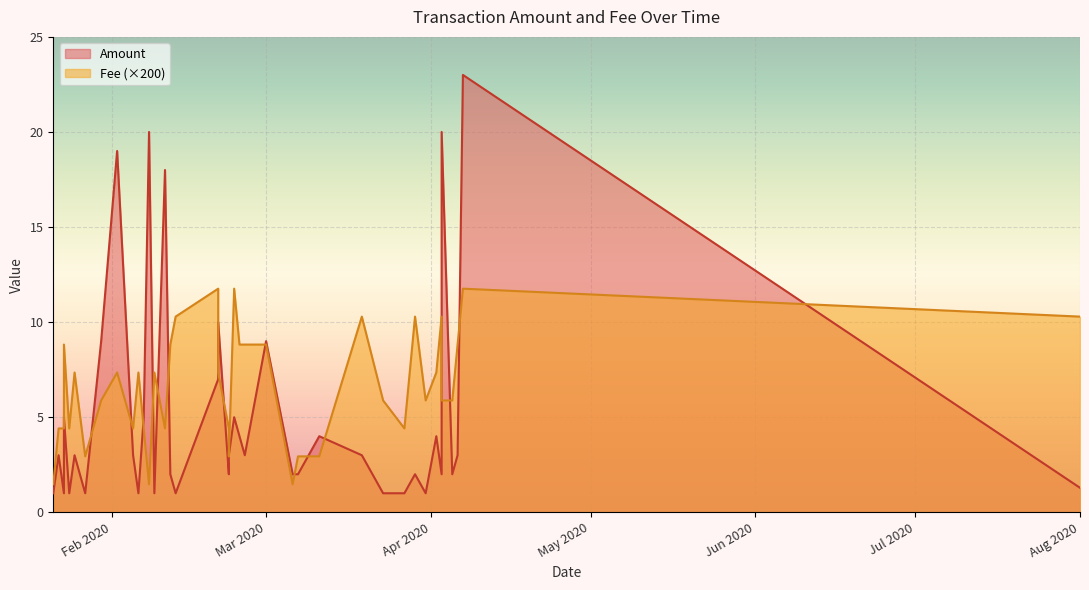

What is the total value across all series at 20?

3.0